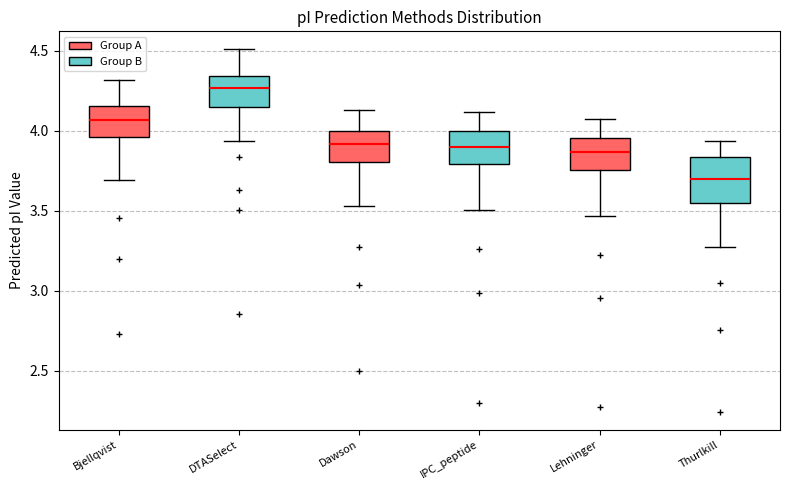

Where does the median line of the box for DTASelect sit on the y-axis? The values are not printed on the chart, so give them approximately, as read against the axis.

4.25